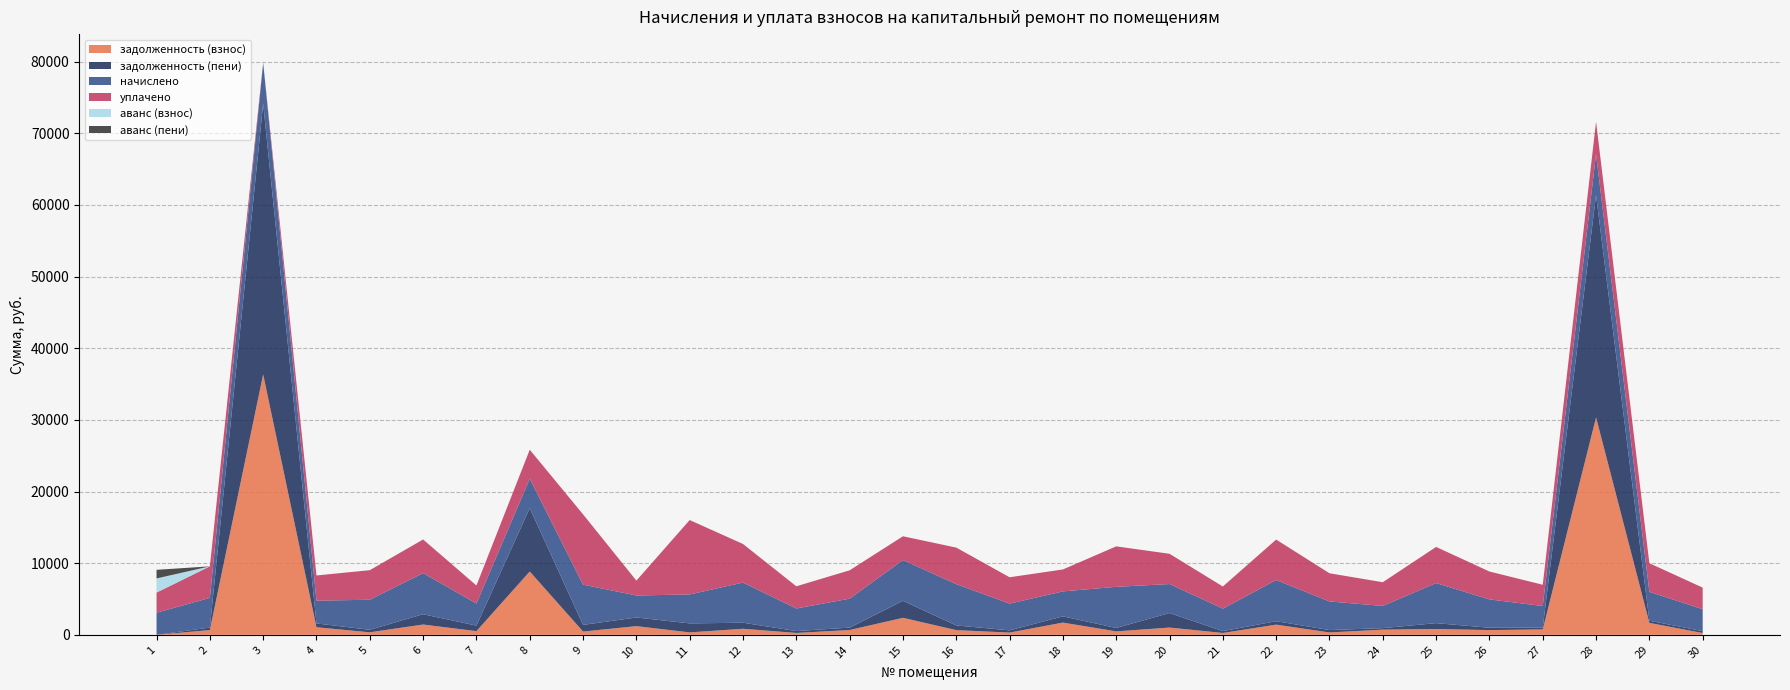

Reading left to right, list all the values displayed in this chart.

задолженность (взнос): 1=0.0	2=666.1	3=36353.4	4=1059.1	5=349.5	6=1437.0	7=513.3	8=8840.8	9=455.0	10=1211.5	11=336.8	12=843.5	13=262.7	14=670.0	15=2372.0	16=655.0	17=311.6	18=1706.8	19=478.2	20=1012.8	21=257.4	22=1421.5	23=331.8	24=723.8	25=814.5	26=658.9	27=753.6	28=30346.0	29=1667.5	30=255.4
задолженность (пени): 1=0.0	2=344.9	3=37783.8	4=529.2	5=349.3	6=1435.2	7=770.7	8=8839.0	9=930.8	10=1206.9	11=1256.2	12=846.1	13=261.9	14=336.4	15=2371.2	16=654.0	17=311.2	18=871.2	19=478.2	20=2025.6	21=261.2	22=475.5	23=332.2	24=207.5	25=814.8	26=328.7	27=248.2	28=31035.6	29=301.0	30=255.0
начислено: 1=3081.6	2=4147.2	3=5721.6	4=3177.6	5=4195.2	6=5740.8	7=3081.6	8=4108.8	9=5616.0	10=3072.0	11=4041.6	12=5606.4	13=3148.8	14=4041.6	15=5692.8	16=5760.0	17=3734.4	18=3484.8	19=5740.8	20=4051.2	21=3139.2	22=5750.4	23=3993.6	24=3100.8	25=5596.8	26=3955.2	27=3014.4	28=5702.4	29=4032.0	30=3062.4
уплачено: 1=2816.0	2=4398.0	3=0.0	4=3517.8	5=4129.0	6=4694.3	7=2518.8	8=4047.9	9=9812.9	10=2073.1	11=10384.9	12=5380.9	13=3099.9	14=3957.5	15=3318.2	16=5106.0	17=3676.1	18=3060.1	19=5650.9	20=4220.0	21=3087.0	22=5647.9	23=3931.9	24=3310.5	25=5041.9	26=3894.0	27=2970.3	28=4541.0	29=3991.6	30=3015.0
аванс (взнос): 1=1972.2	2=0.0	3=0.0	4=0.0	5=0.0	6=0.0	7=0.0	8=0.0	9=0.0	10=0.0	11=0.0	12=0.0	13=0.0	14=0.0	15=0.0	16=0.0	17=0.0	18=0.0	19=0.0	20=0.0	21=0.0	22=0.0	23=0.0	24=0.0	25=0.0	26=0.0	27=0.0	28=0.0	29=0.0	30=0.0
аванс (пени): 1=1201.8	2=0.0	3=0.0	4=0.0	5=0.0	6=0.0	7=0.0	8=0.0	9=0.0	10=0.0	11=0.0	12=0.0	13=0.0	14=0.0	15=0.0	16=0.0	17=0.0	18=0.0	19=0.0	20=0.0	21=0.0	22=0.0	23=0.0	24=0.0	25=0.0	26=0.0	27=0.0	28=0.0	29=0.0	30=0.0